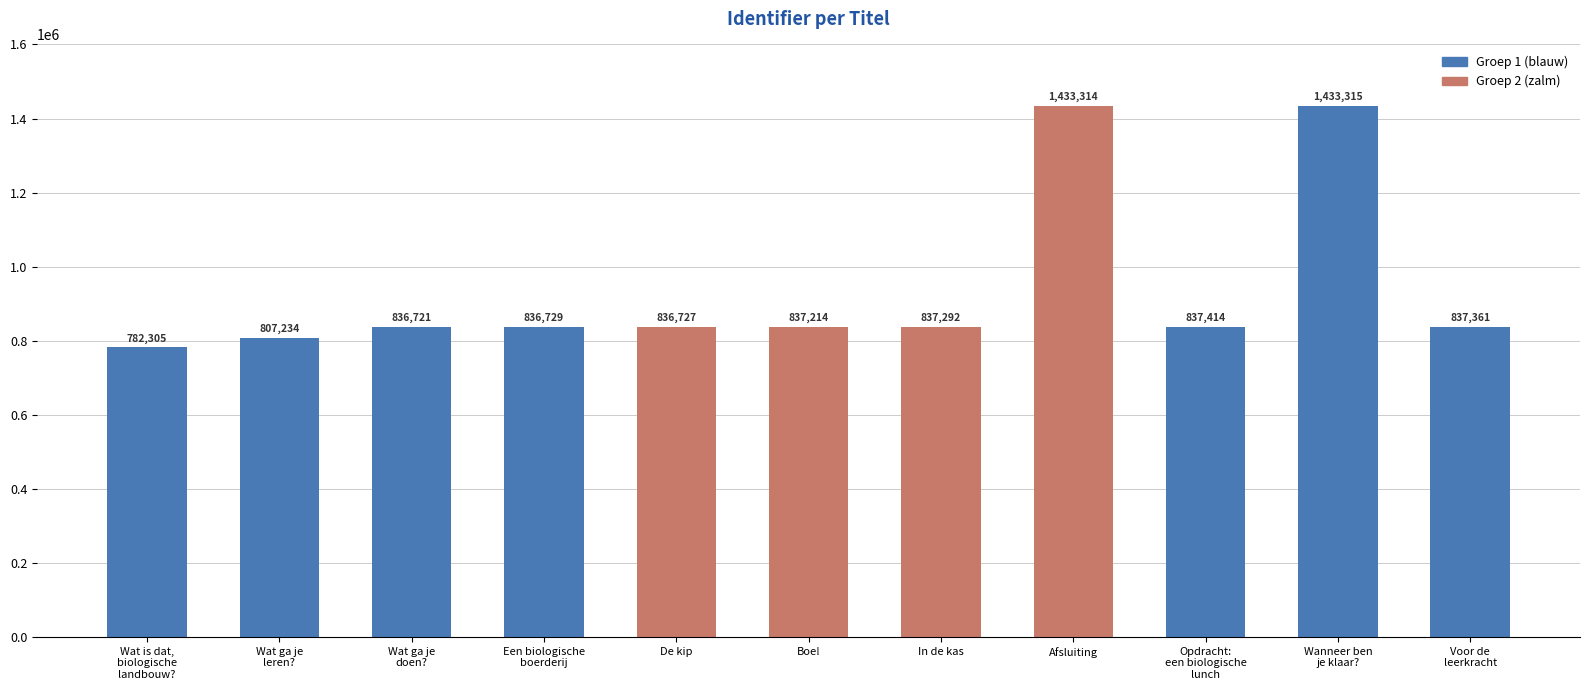

How many bars are there in total?

11